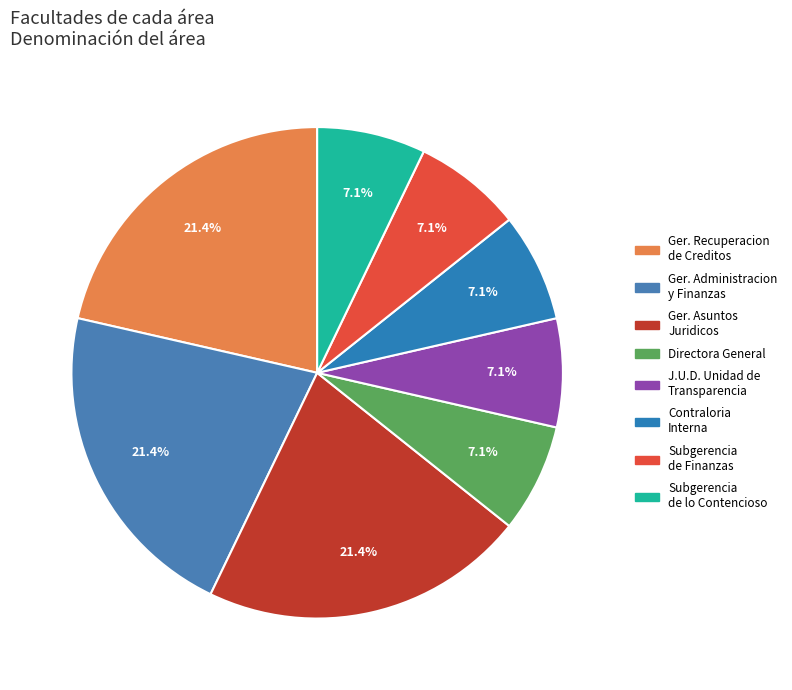

Count the number of slices in the pie.

8